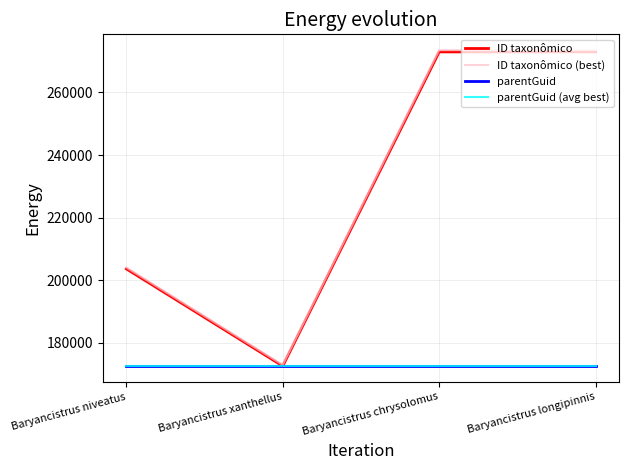

At which label does ID taxonômico reach its minimum?

Baryancistrus xanthellus